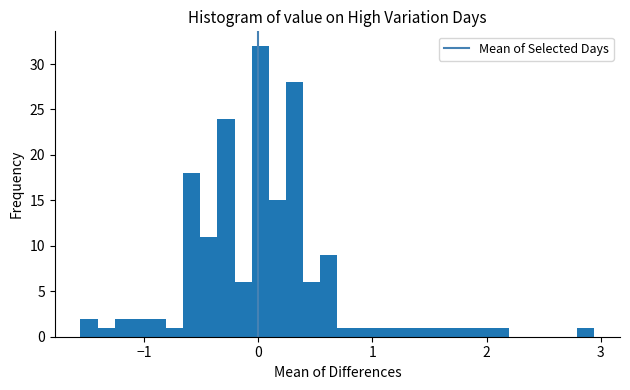

Around what value on the x-axis is the tallest bar? Give the approximate position of its centre, as read against the axis.

0.0